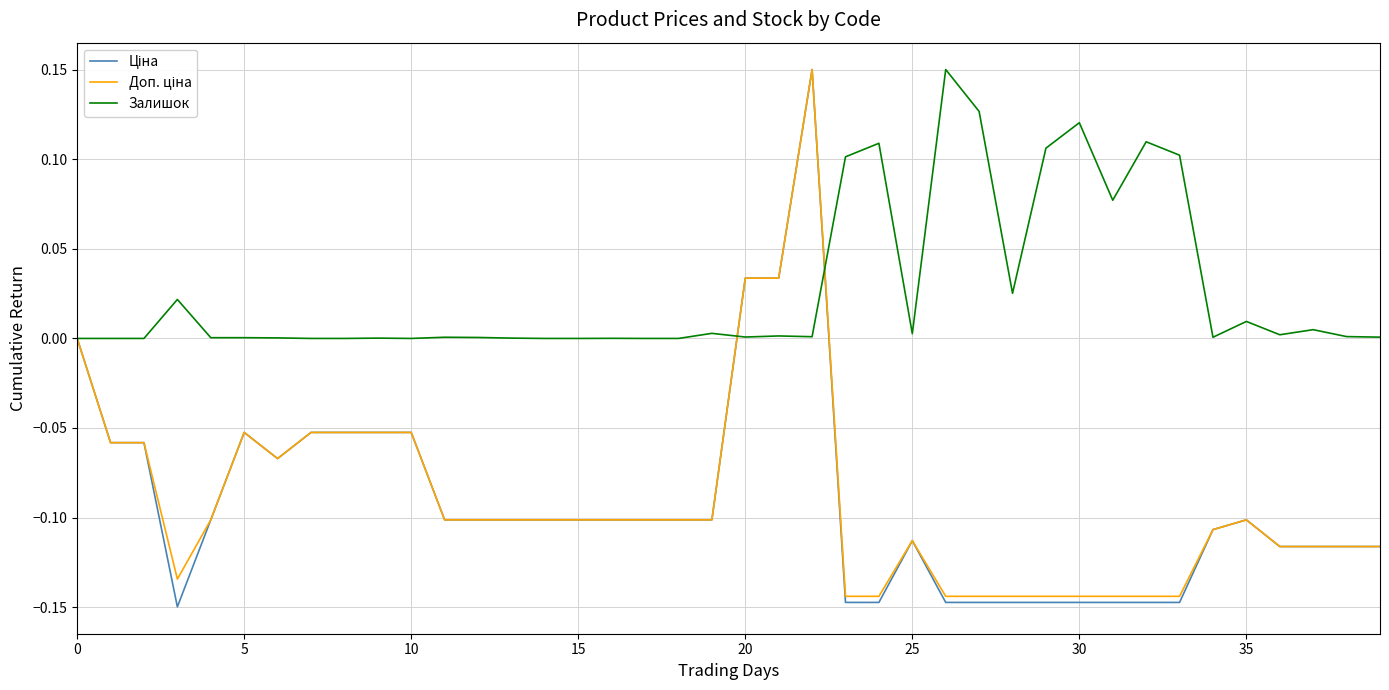

Which series has the largest total across all categories?

Залишок